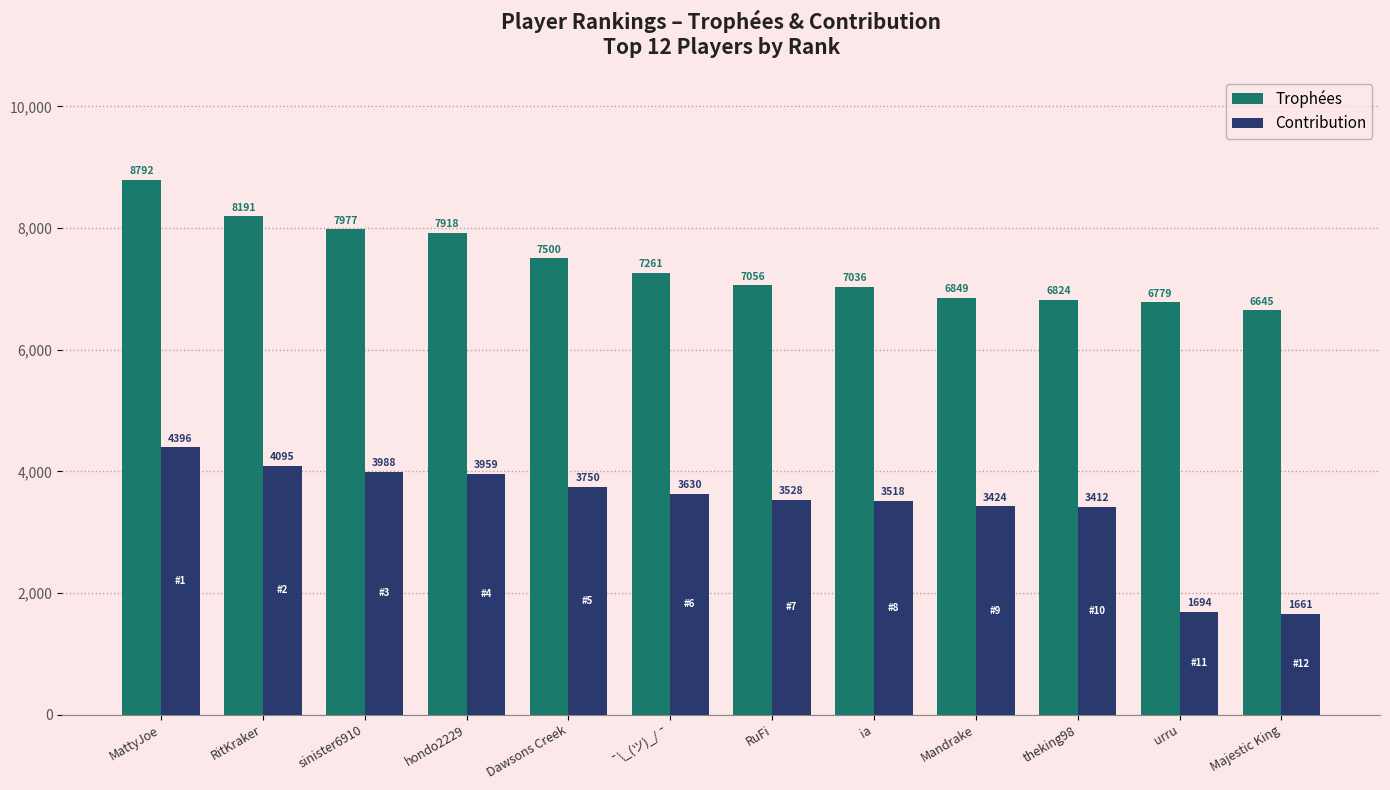

Between RitKraker and ia, which series saw the biggest shift?

Trophées